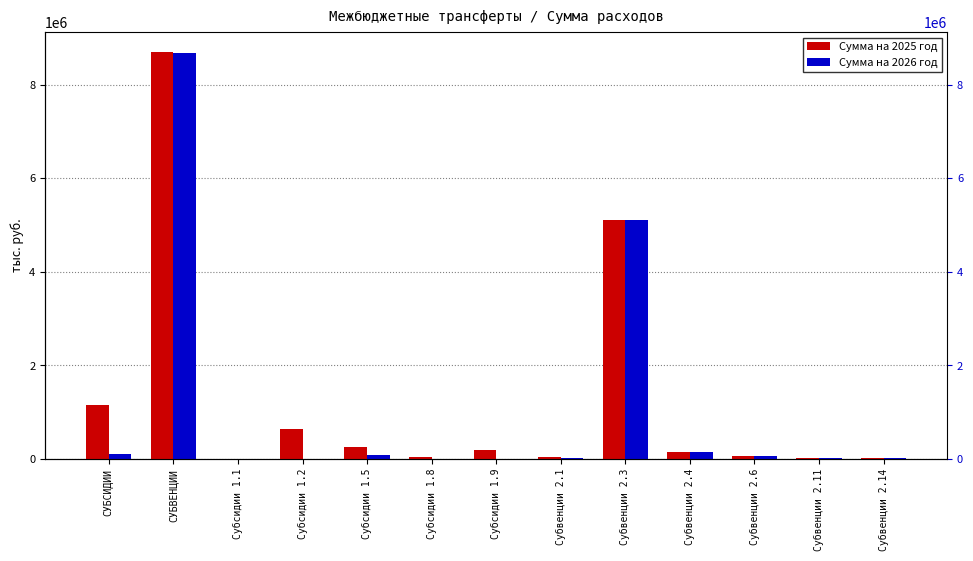

Which category has the highest value in the Сумма на 2025 год series?

СУБВЕНЦИИ